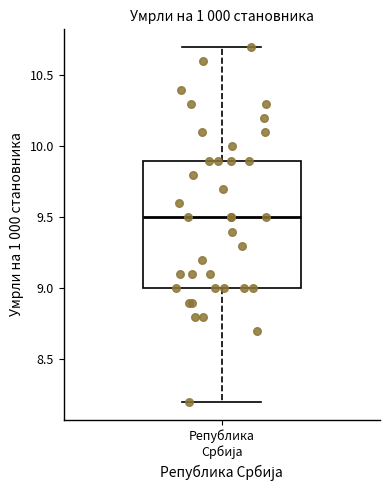

Read this box plot against the y-axis: the position of the median line, the range covered by the box, and the ends of both whiskers. The values are not printed on the chart, so give them approximately, as read against the axis.

median 9.5, box 9.0 to 9.9, whiskers 8.2 to 10.7